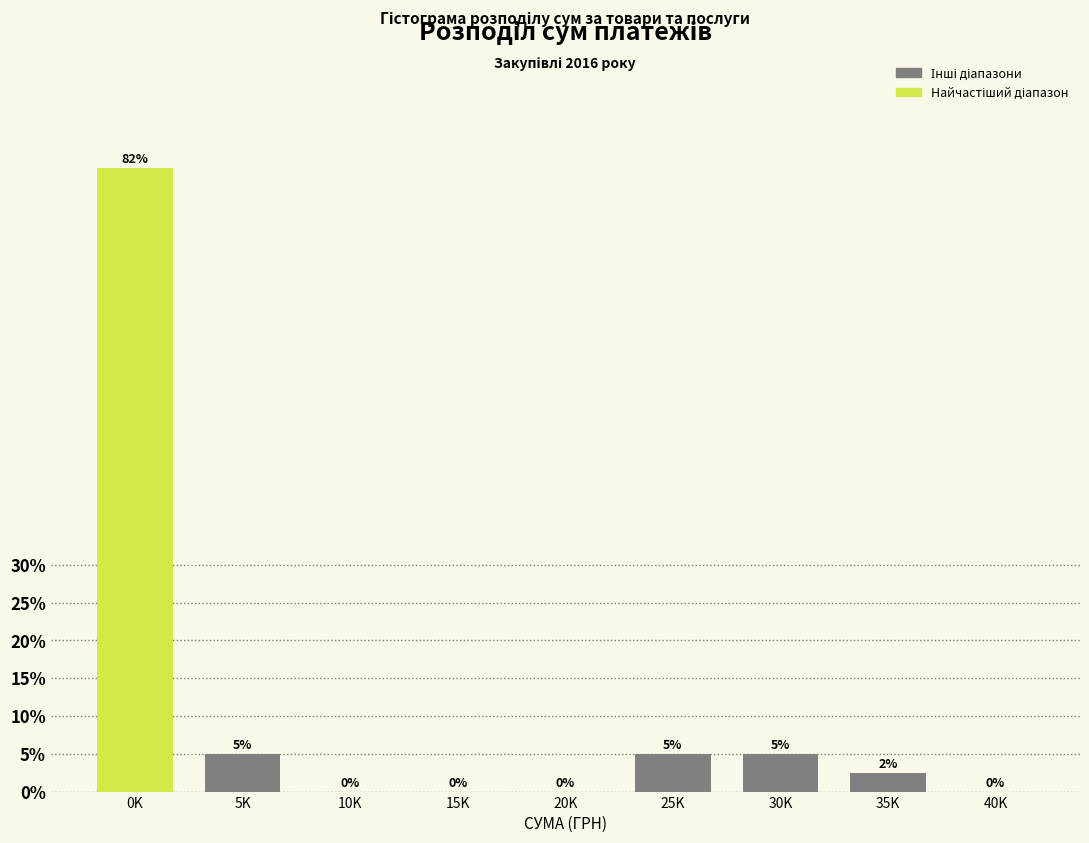

What is the change in value from 15K to 25K?

+5.0